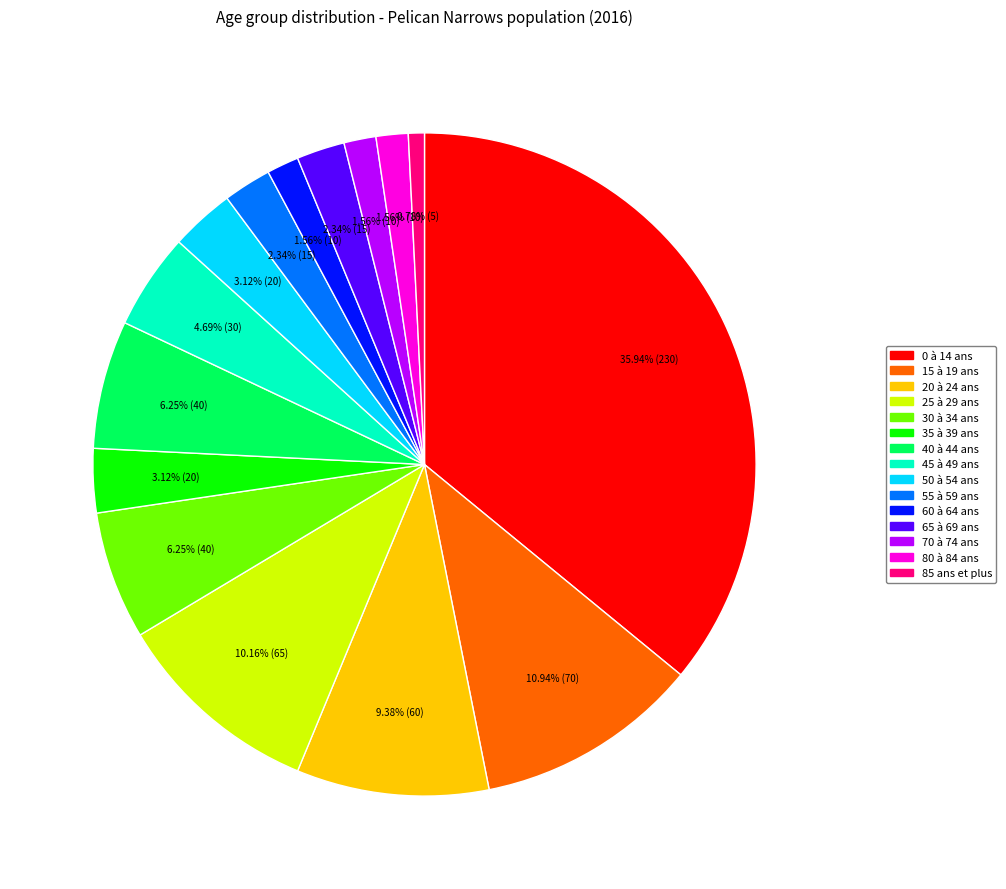

Combined, what portion of the pie is 15 à 19 ans and 35 à 39 ans?

14.1%